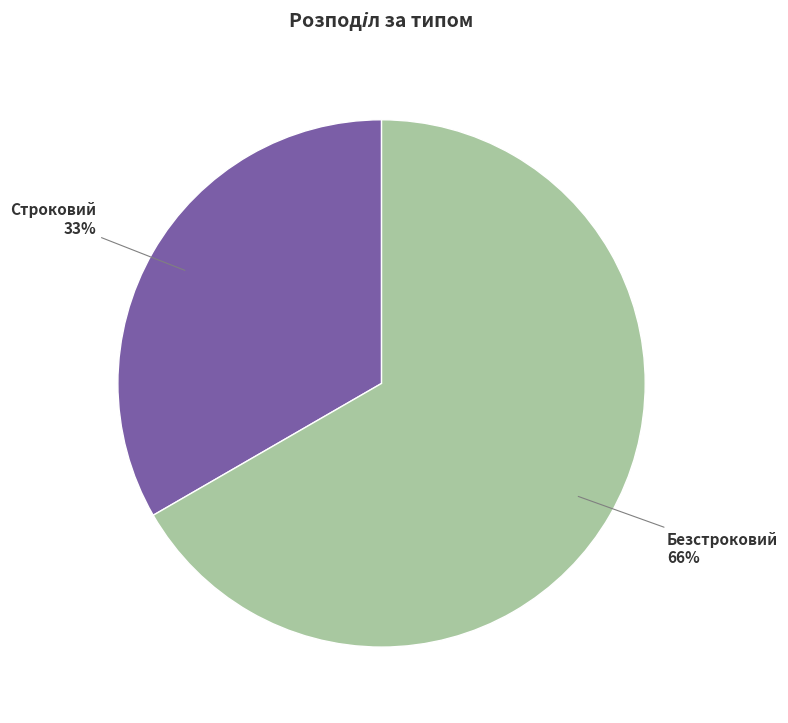

How many segments does this pie chart have?

2